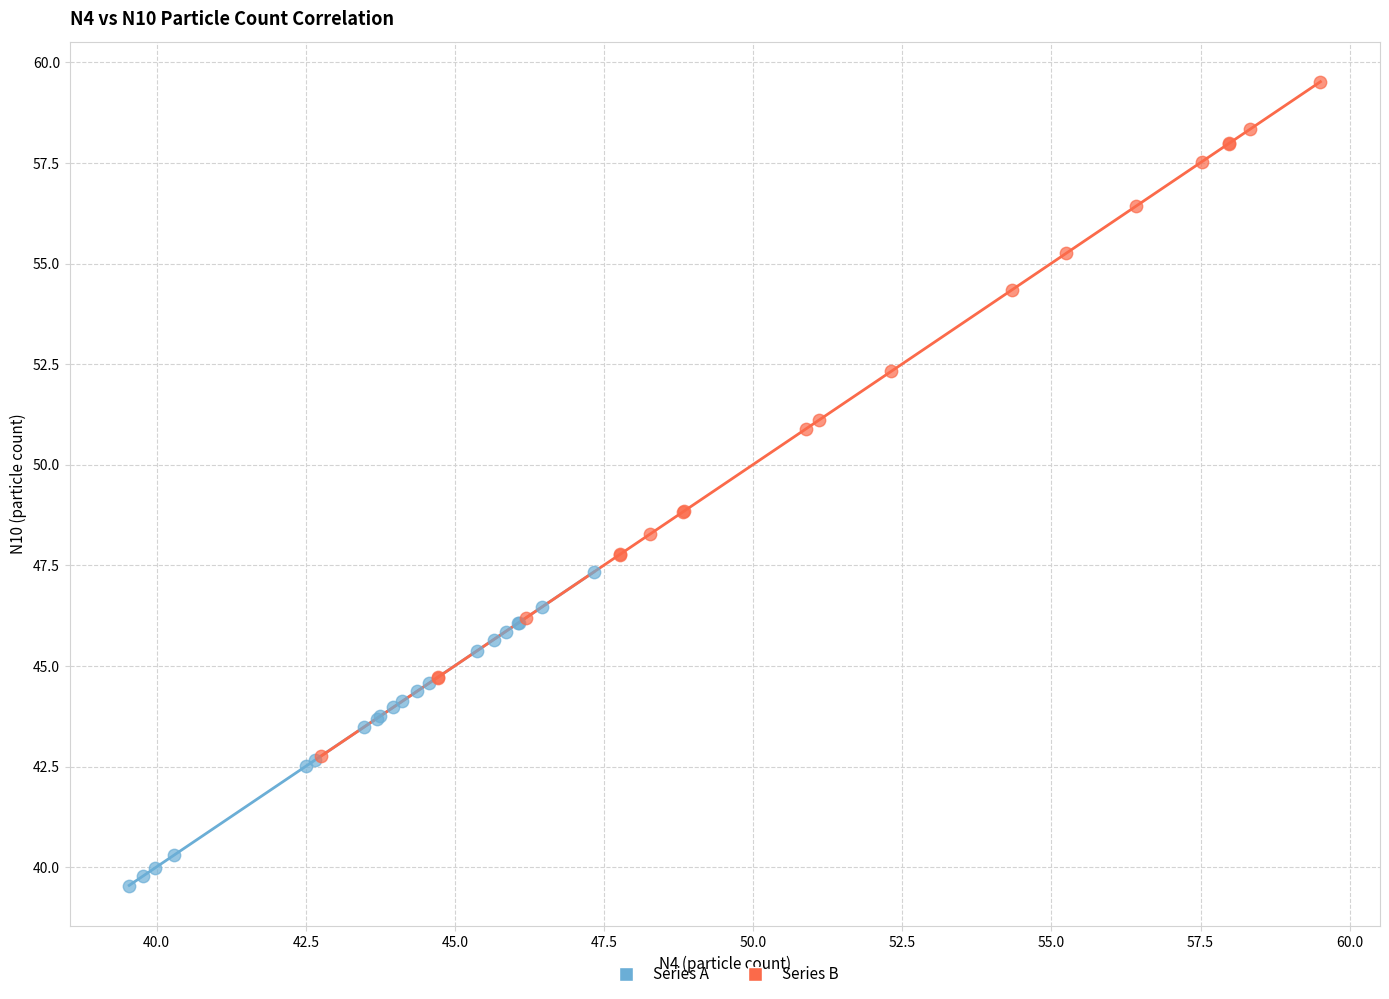

Which series contains the lowest Y value?

Series A